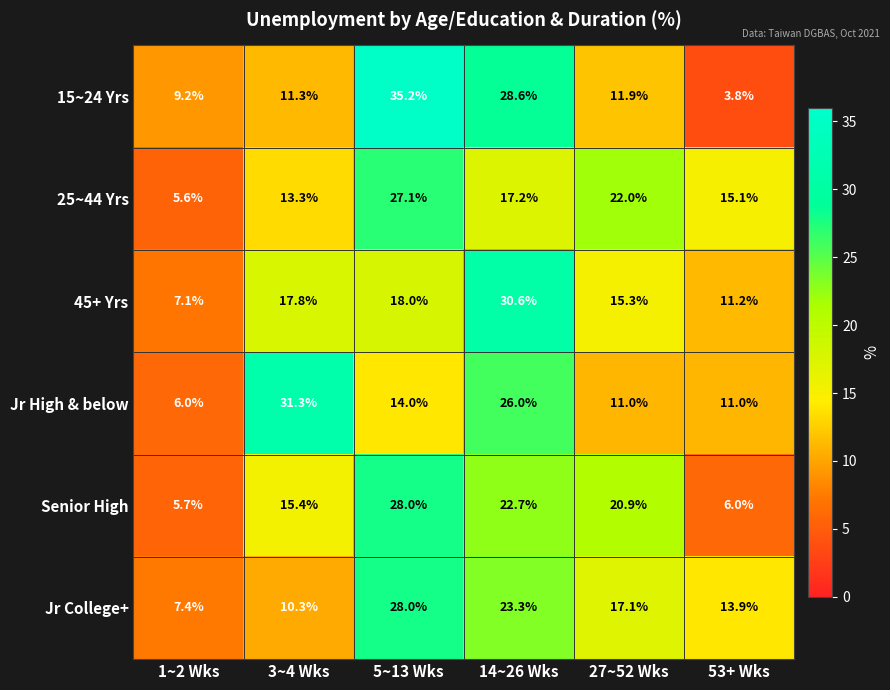

The 45+ Yrs series shows 17.8 at 3~4 Wks. True or false?

True